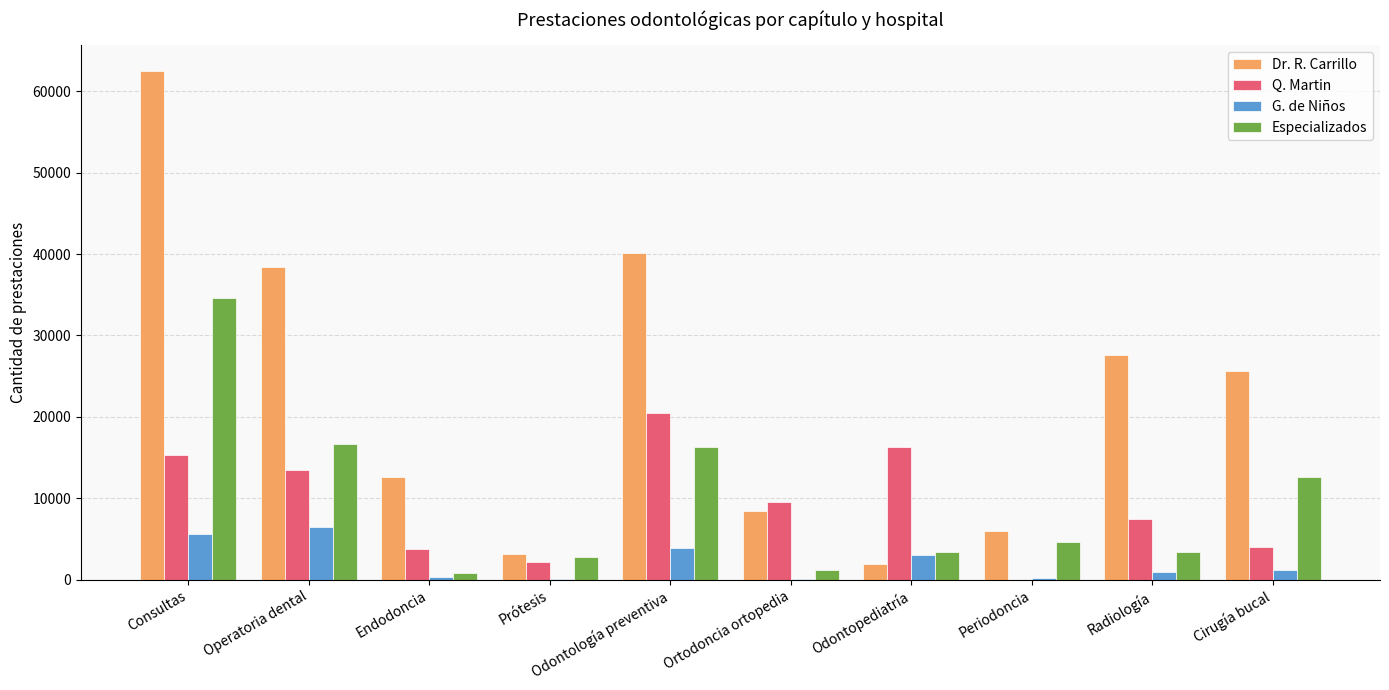

What are all the series names shown in the legend?

Dr. R. Carrillo, Q. Martin, G. de Niños, Especializados